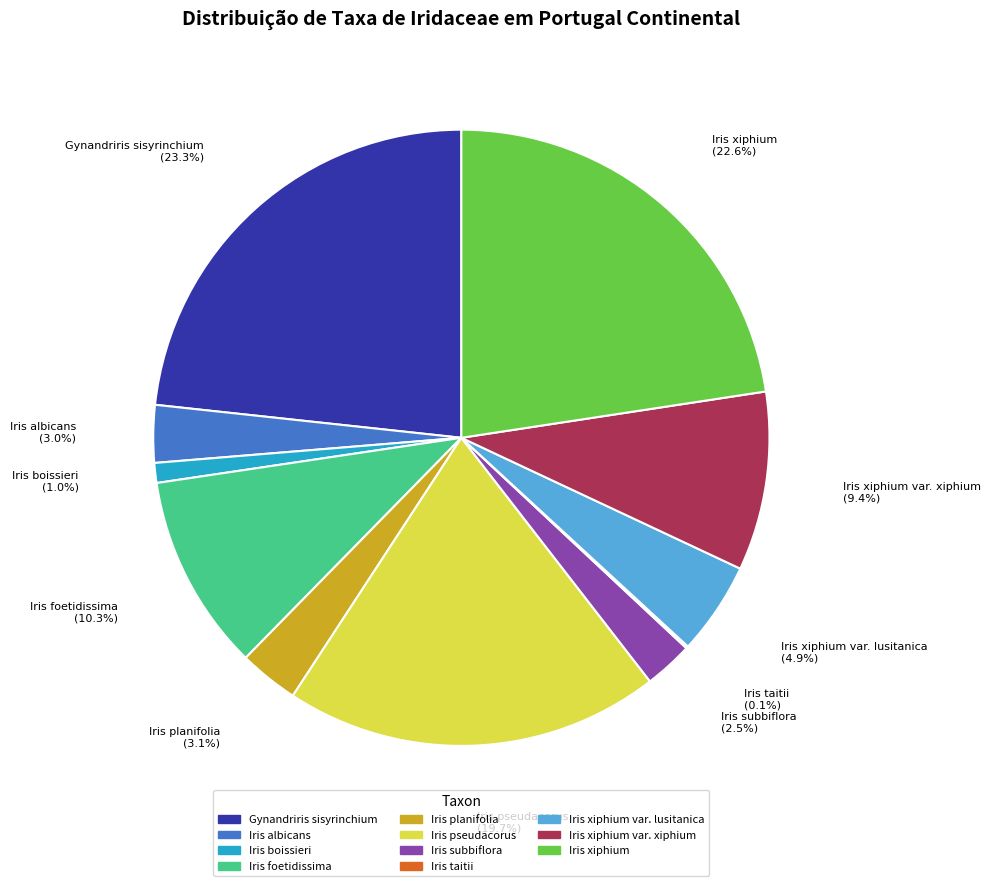

Does Iris xiphium (22.6%) account for over 50% of the chart?

No